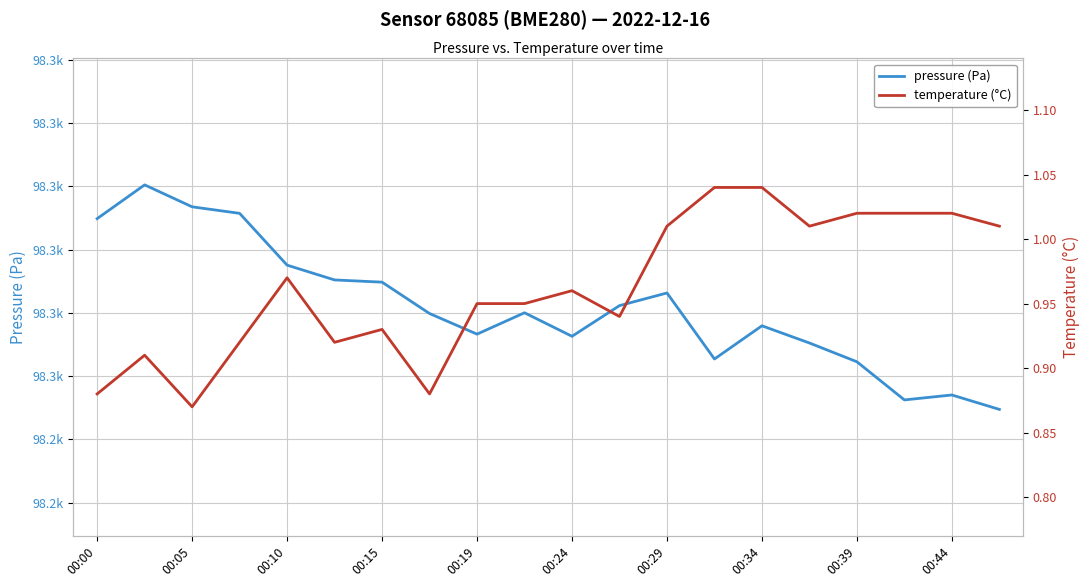

How many lines are shown in the chart?

2